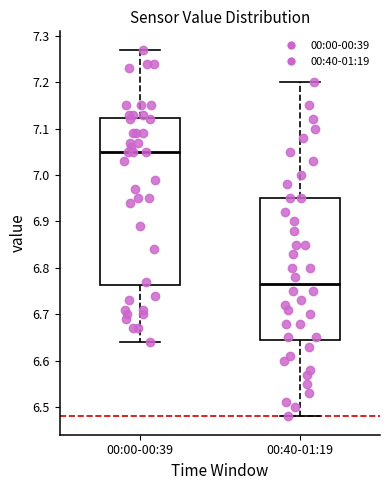

Which box's median line is the highest?

00:00-00:39